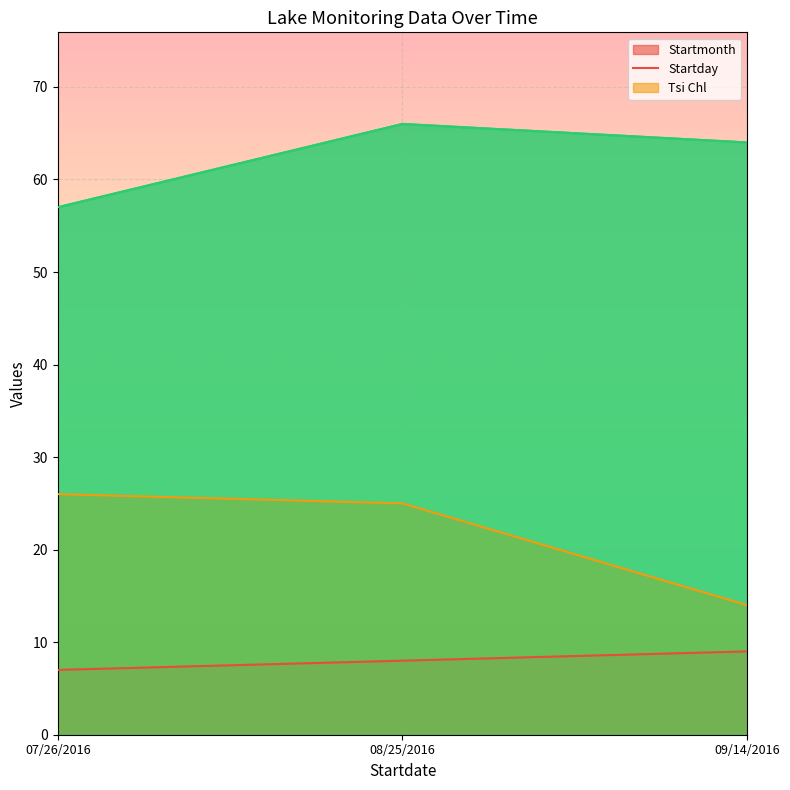

Rank the categories by Tsi Chl value from lowest to highest.

07/26/2016, 09/14/2016, 08/25/2016